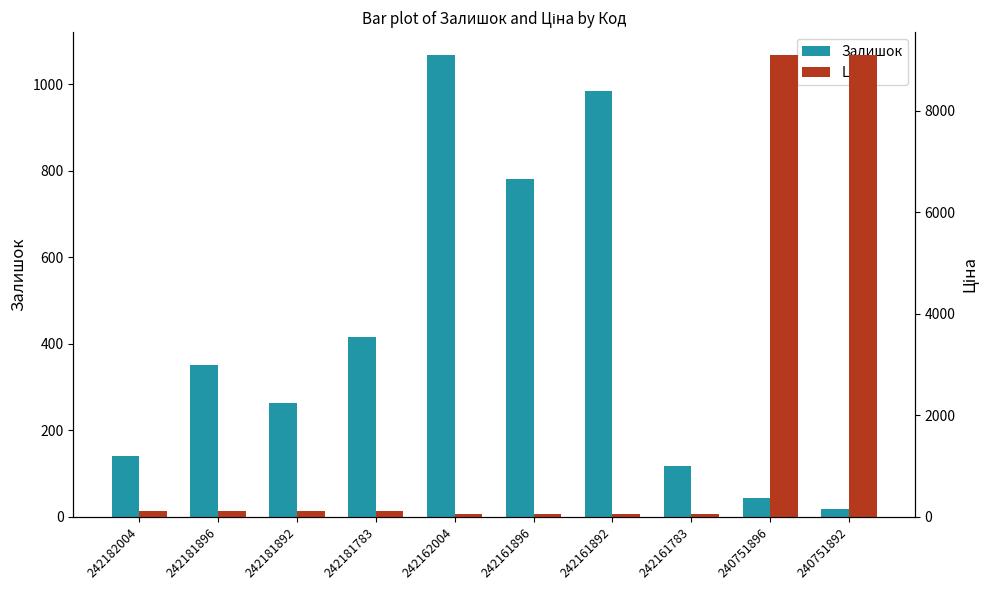

Between 242182004 and 242181783, which is larger?

242181783